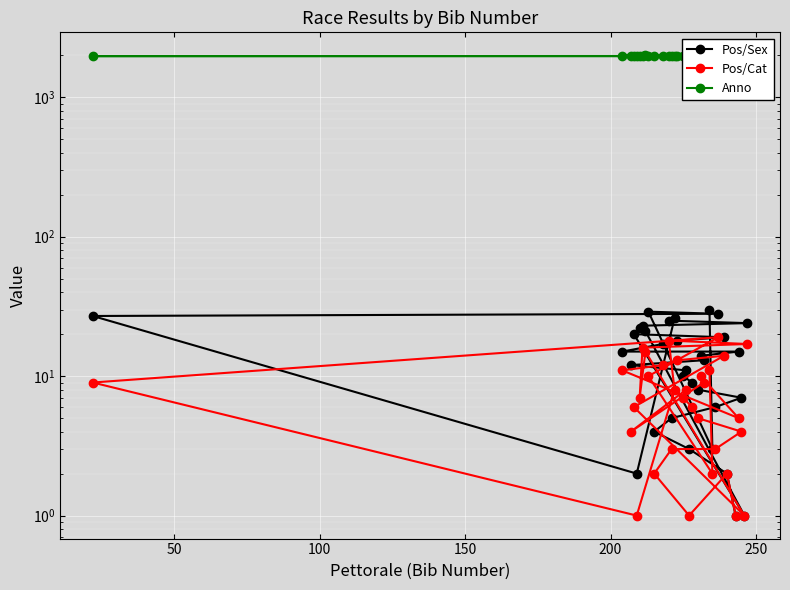

True or false: Pos/Sex has more than 1 interior local peaks.

True